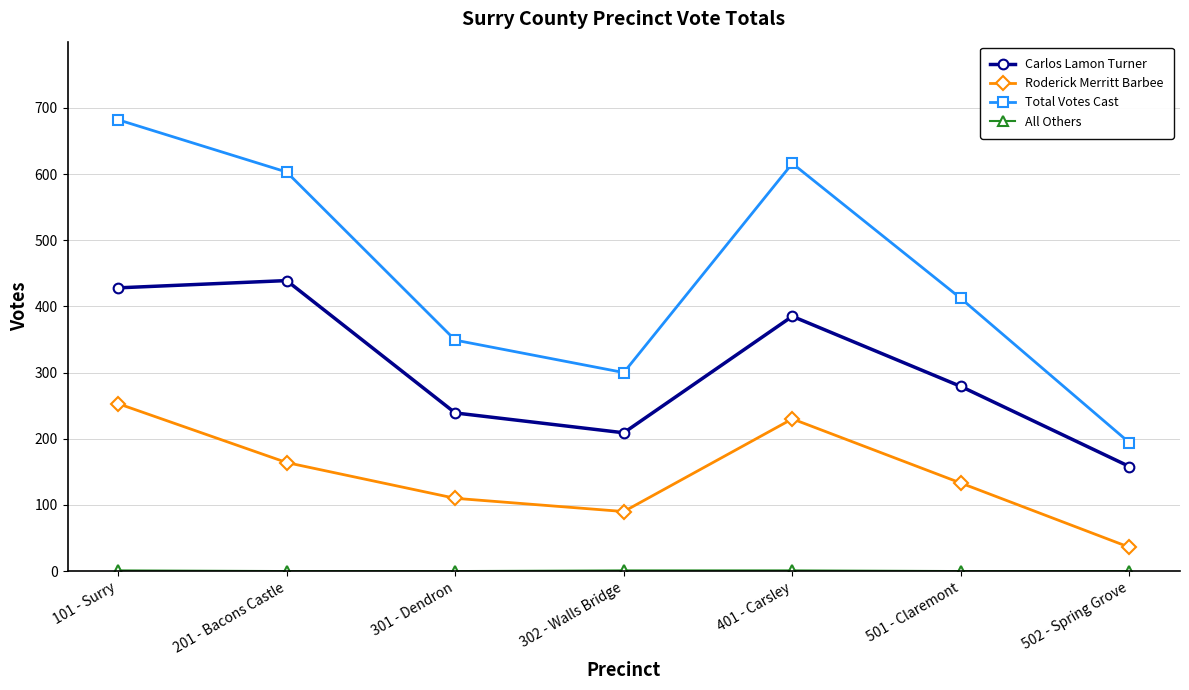

At which label does Total Votes Cast first exceed 412?

101 - Surry